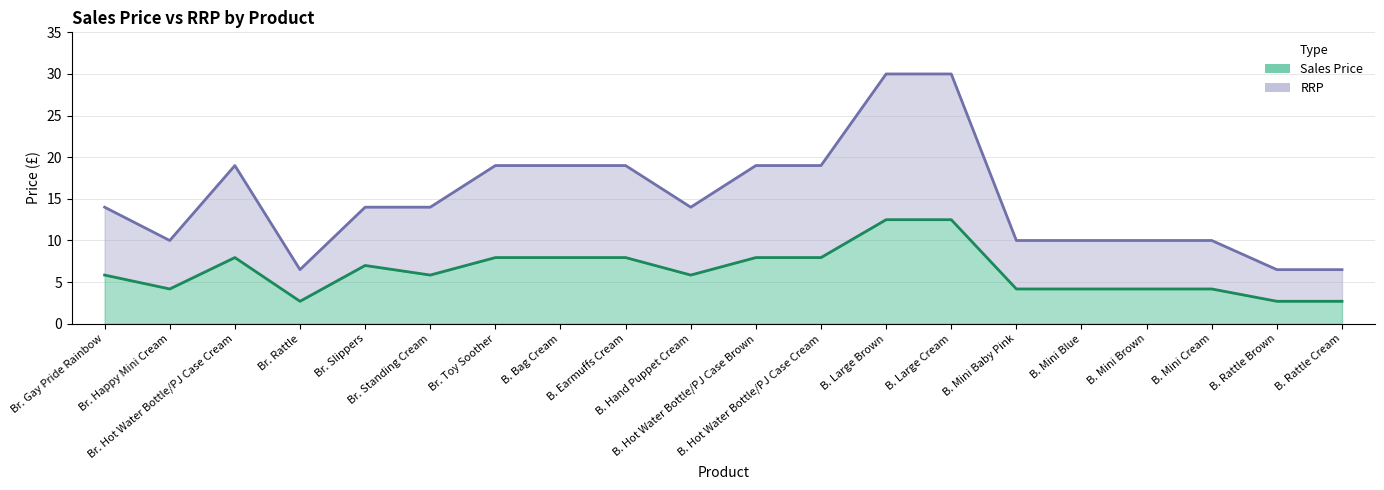

What is the spread (max minus min) of values at B. Mini Brown?

5.8